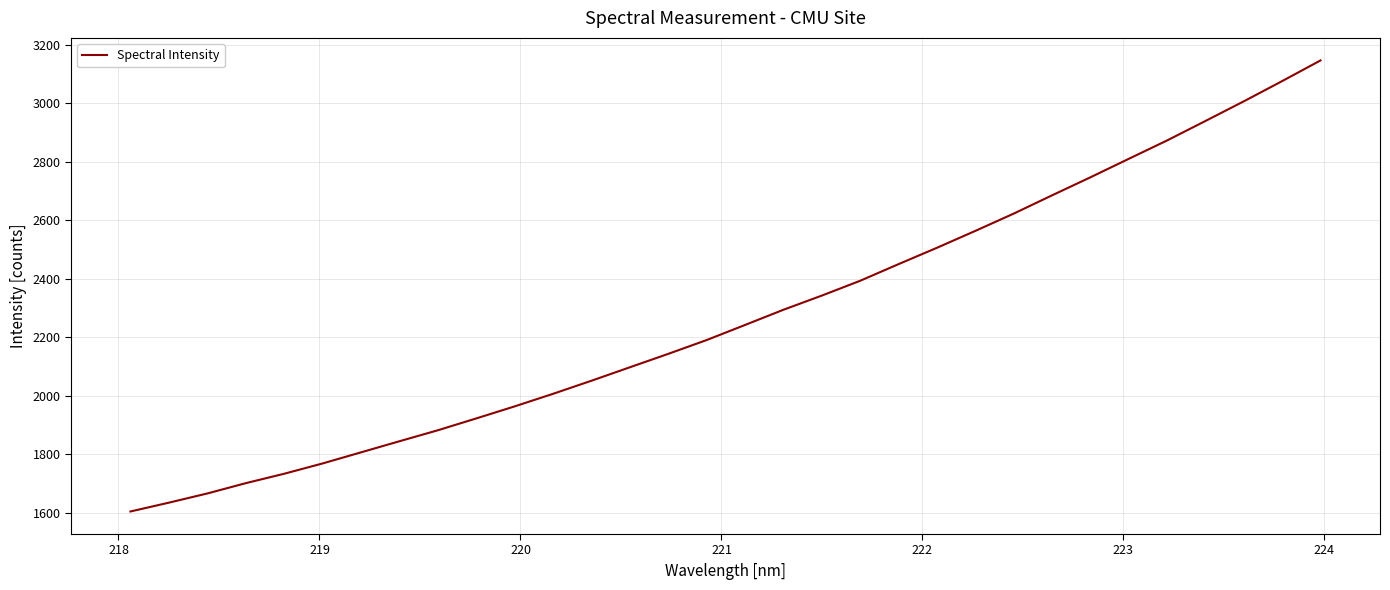

What is the minimum value shown in the chart?

1605.1